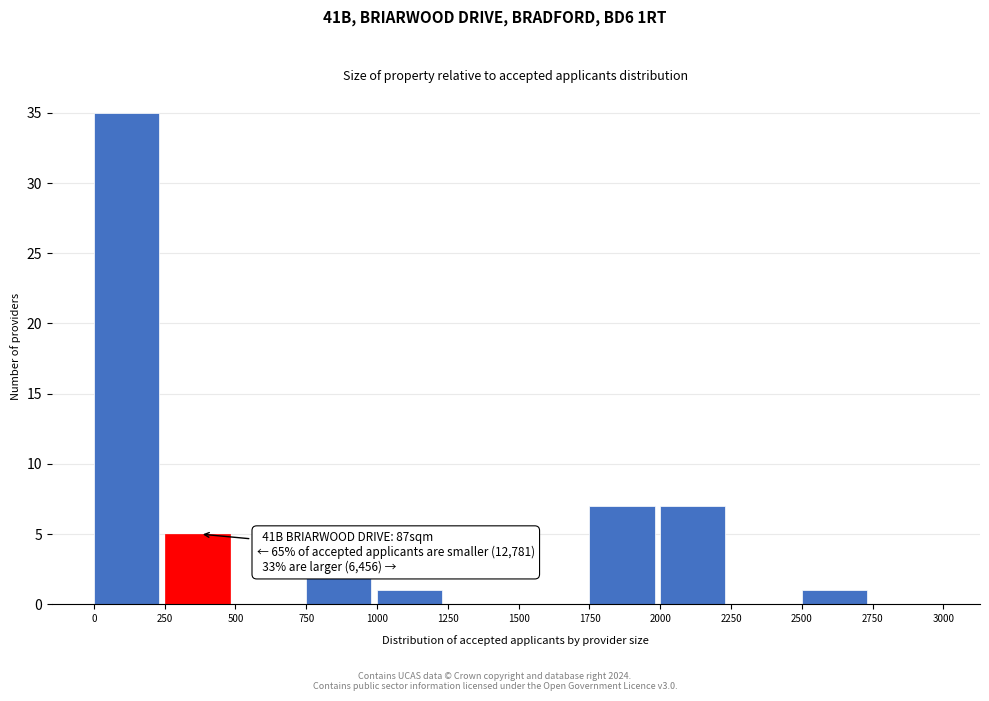

Over which range of the x-axis is the bar tallest?

0 to 250